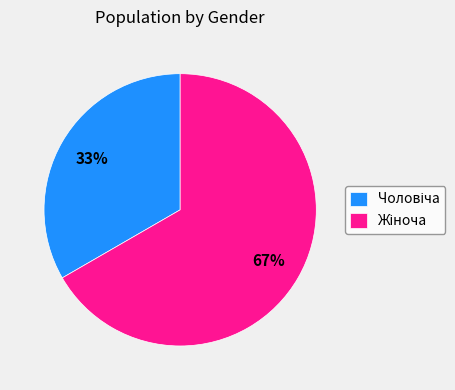

Is there a majority slice in this chart?

Yes